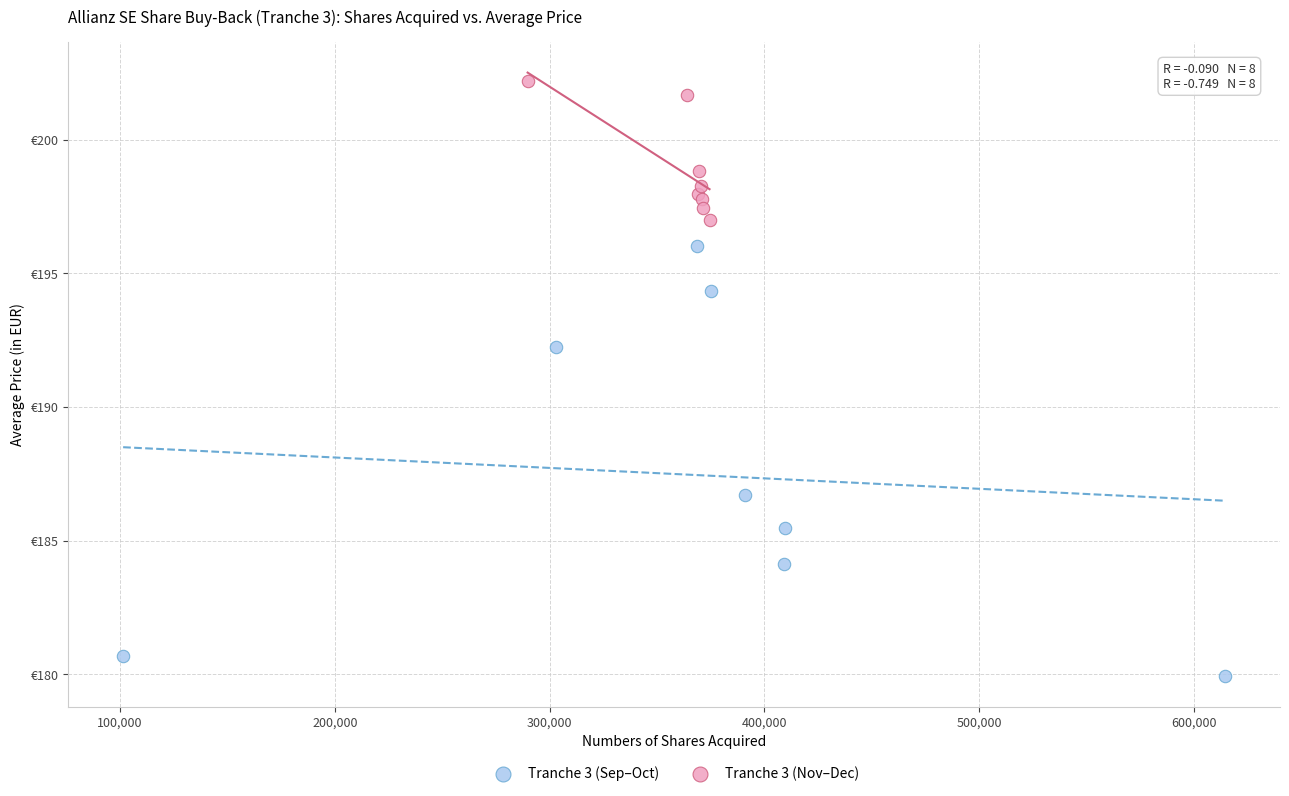

Which series has the widest spread of Y values?

Tranche 3 (Sep–Oct)